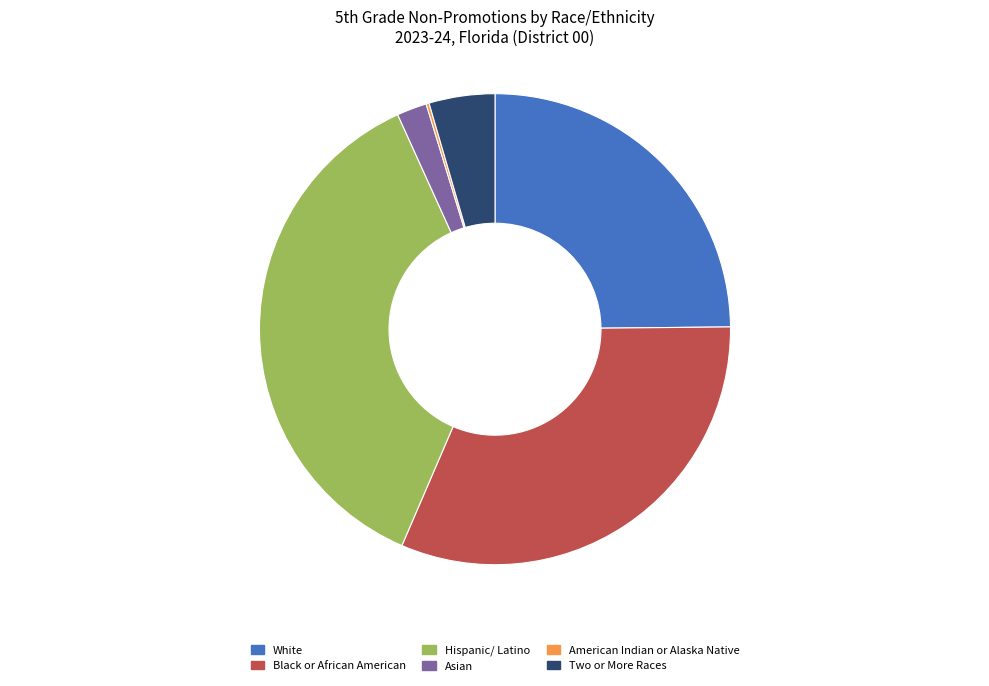

Combined, do Hispanic/ Latino and Black or African American account for over 50%?

Yes